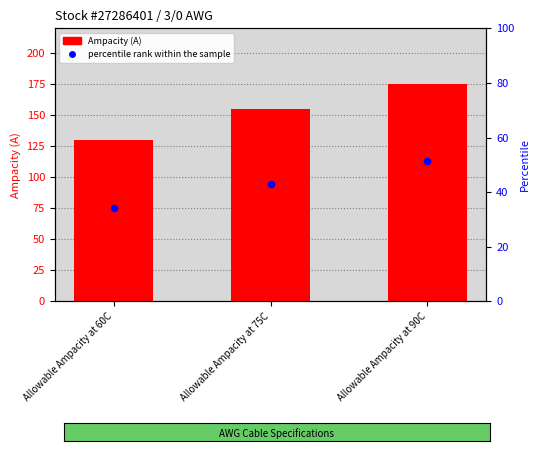

What is the total value across all series at Allowable Ampacity at 75C?

197.9